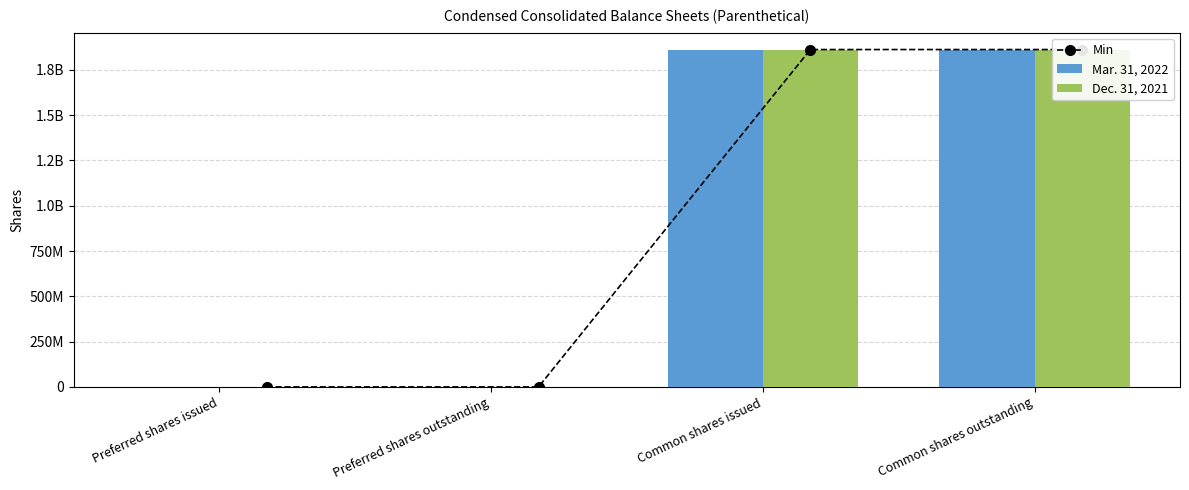

Reading right to left, extract all data points from this chart.

Min: Common shares outstanding=1862430584	Common shares issued=1862430584	Preferred shares outstanding=0	Preferred shares issued=0
Mar. 31, 2022: Common shares outstanding=1862430584	Common shares issued=1862430584	Preferred shares outstanding=2000000	Preferred shares issued=2000000
Dec. 31, 2021: Common shares outstanding=1862430584	Common shares issued=1862430584	Preferred shares outstanding=0	Preferred shares issued=0